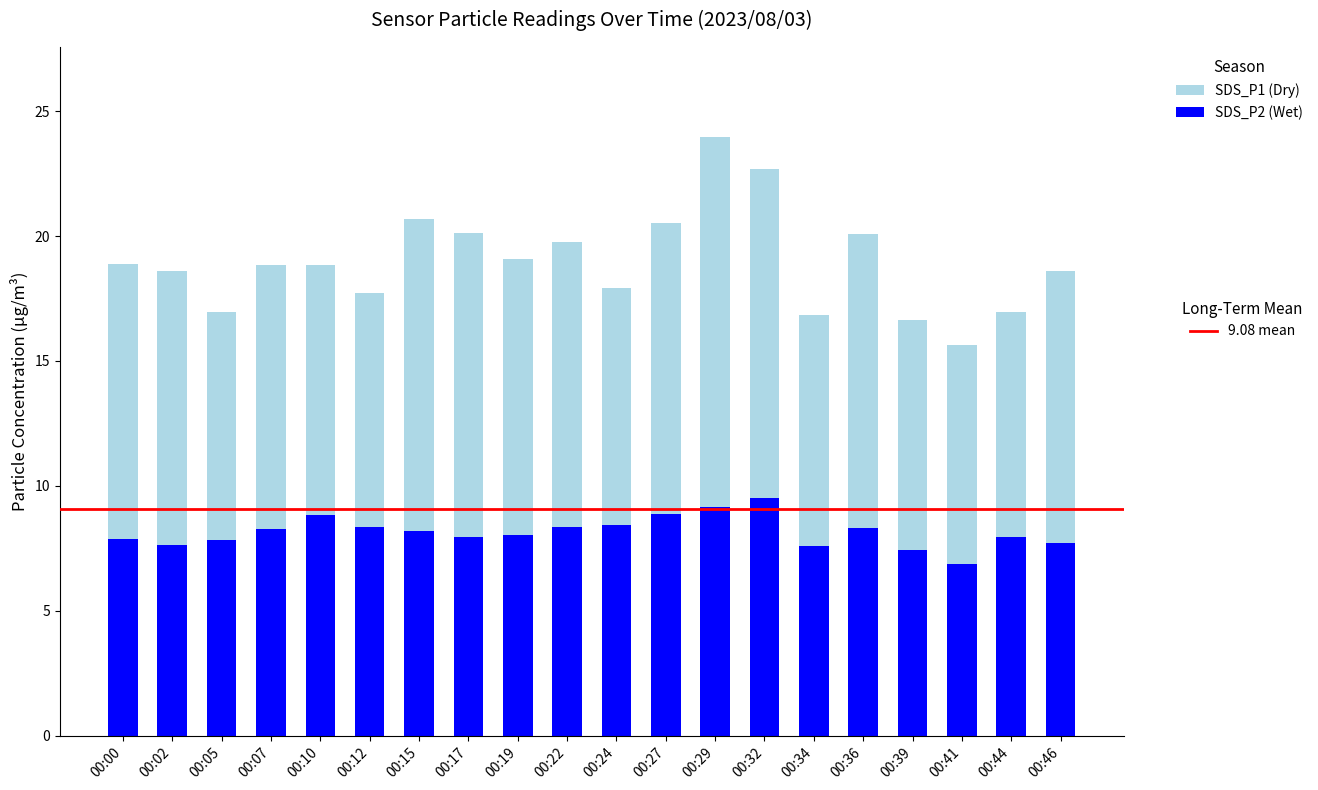

At which category is the sum across all series the highest?

00:29